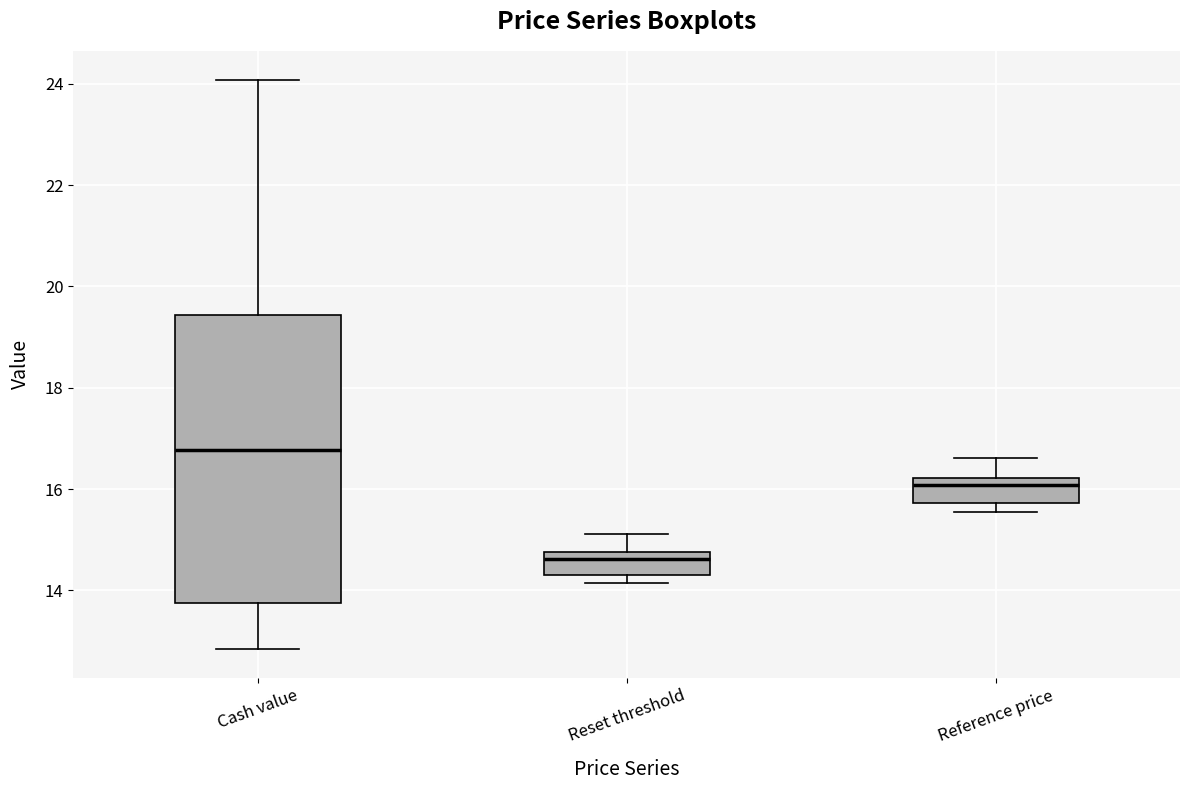

Where is the upper edge of the box for Reset threshold on the y-axis? The values are not printed on the chart, so give them approximately, as read against the axis.

14.8